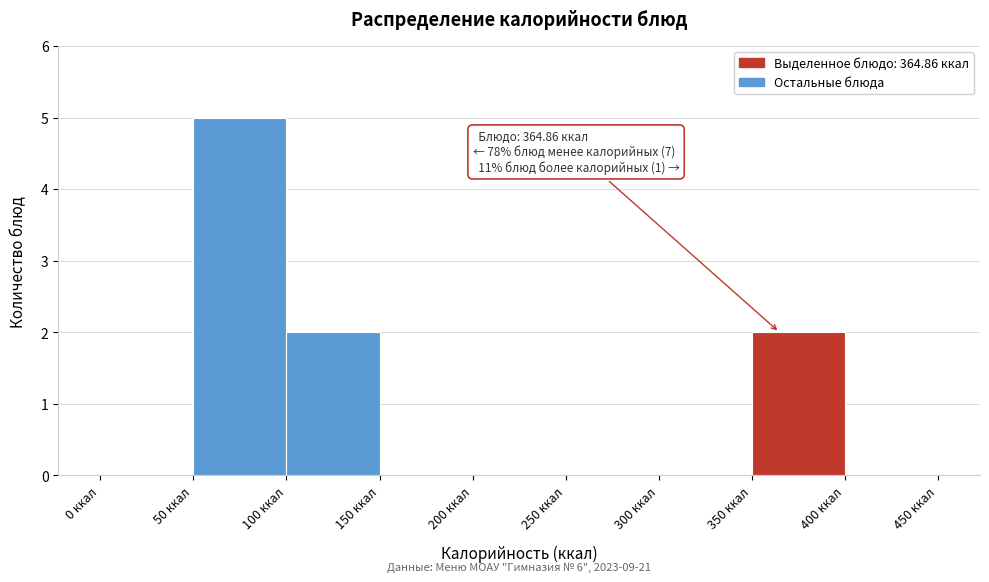

Over which range of the x-axis is the bar tallest?

50 to 100